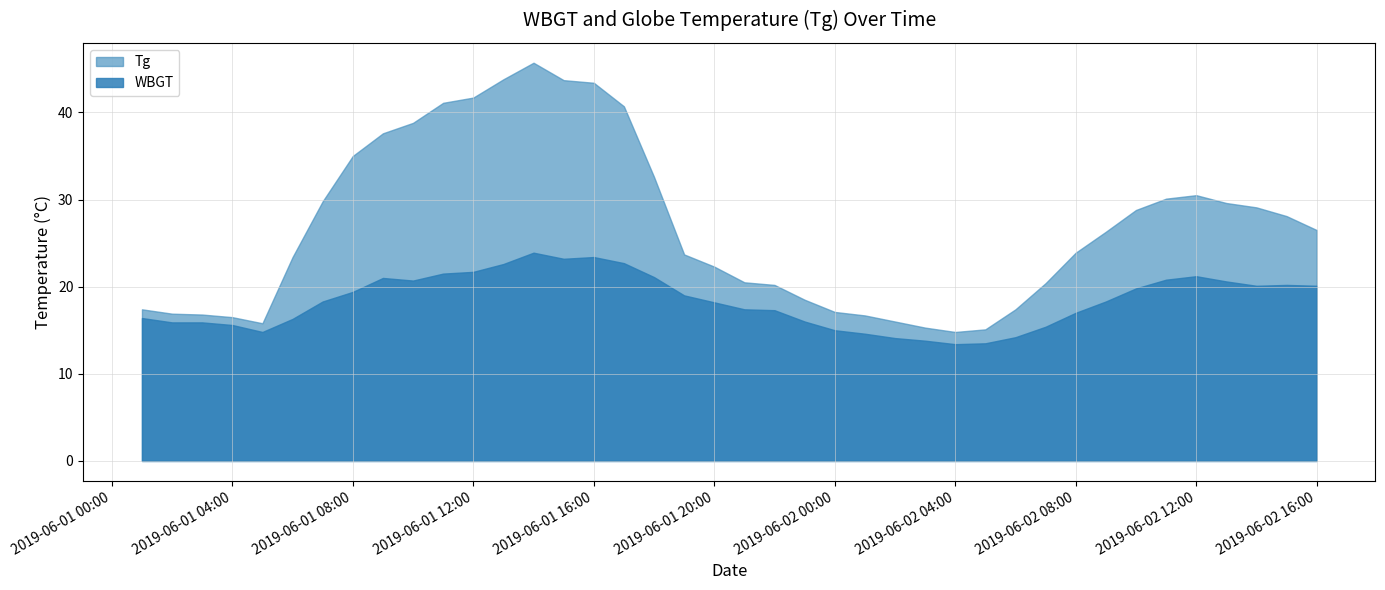

True or false: WBGT and Tg cross at least once.

False